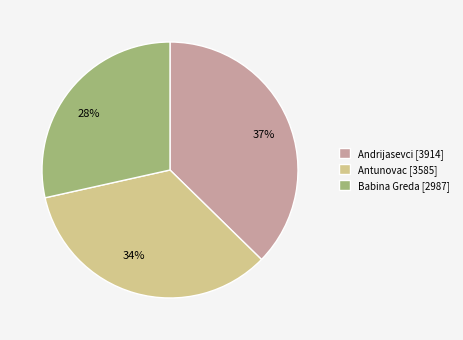

Is Antunovac [3585] the majority of the pie?

No